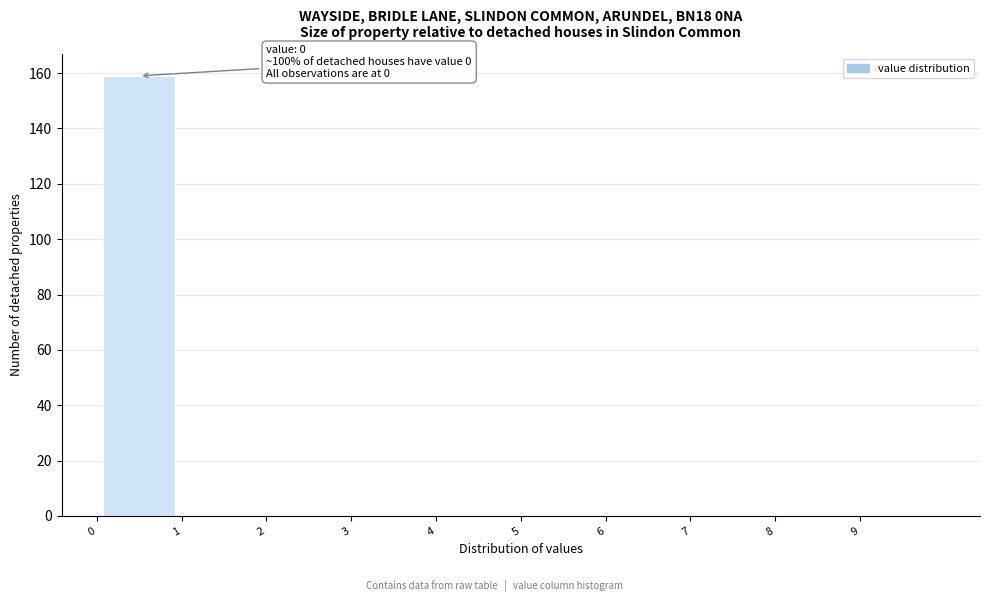

Which range on the x-axis has the tallest bar?

0 to 1